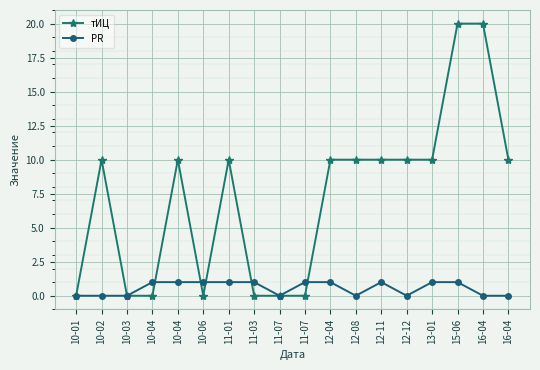

What are all the series names shown in the legend?

тИЦ, PR